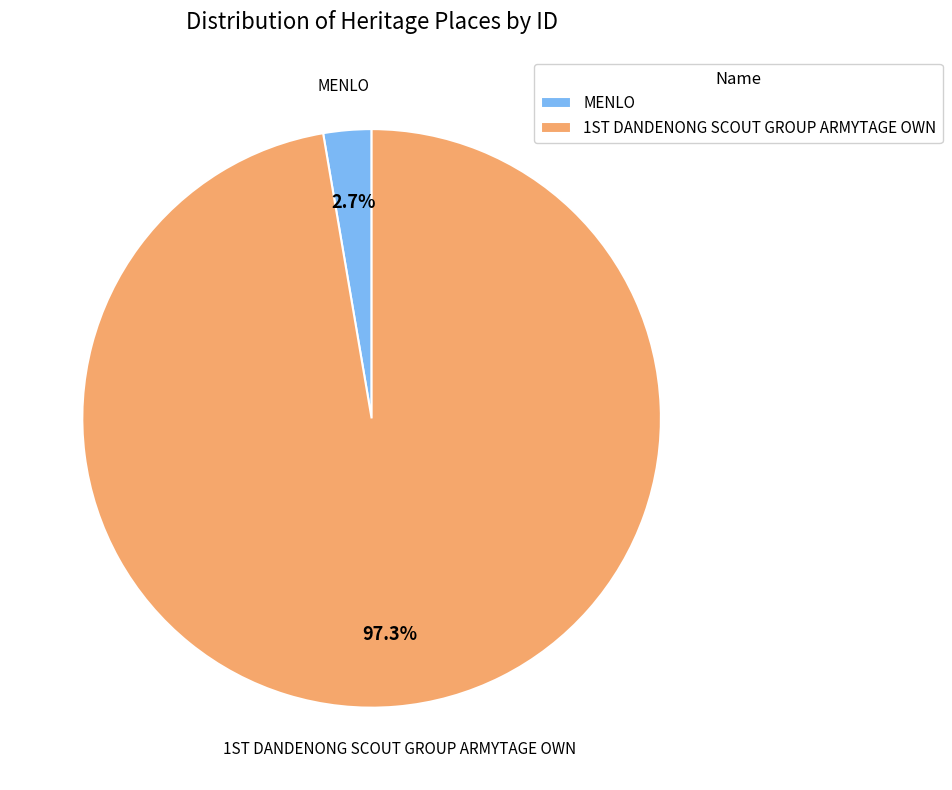

True or false: MENLO accounts for 14% of the total.

False